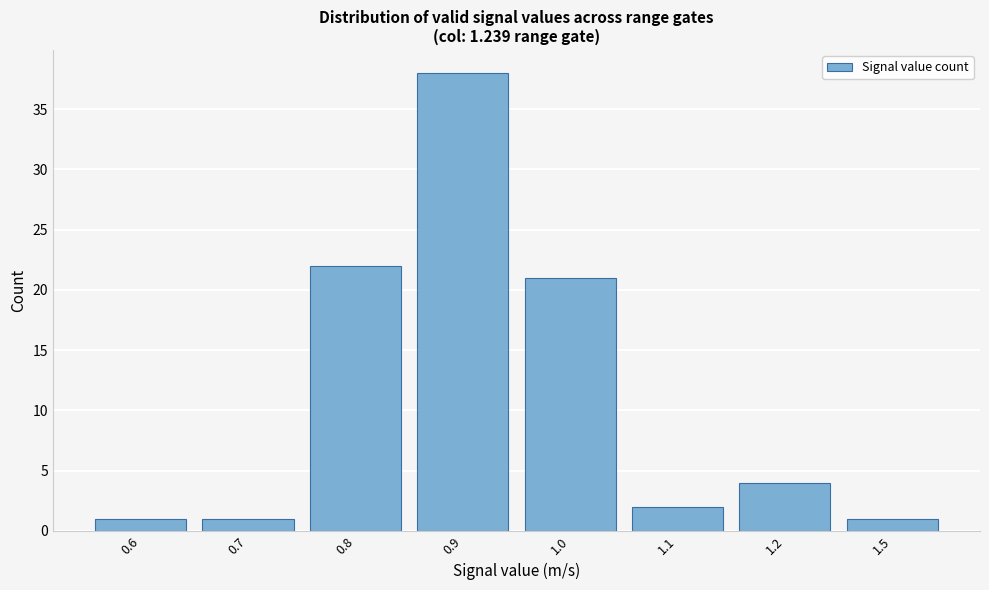

Reading left to right, extract all data points from this chart.

0.6=1	0.7=1	0.8=22	0.9=38	1.0=21	1.1=2	1.2=4	1.5=1